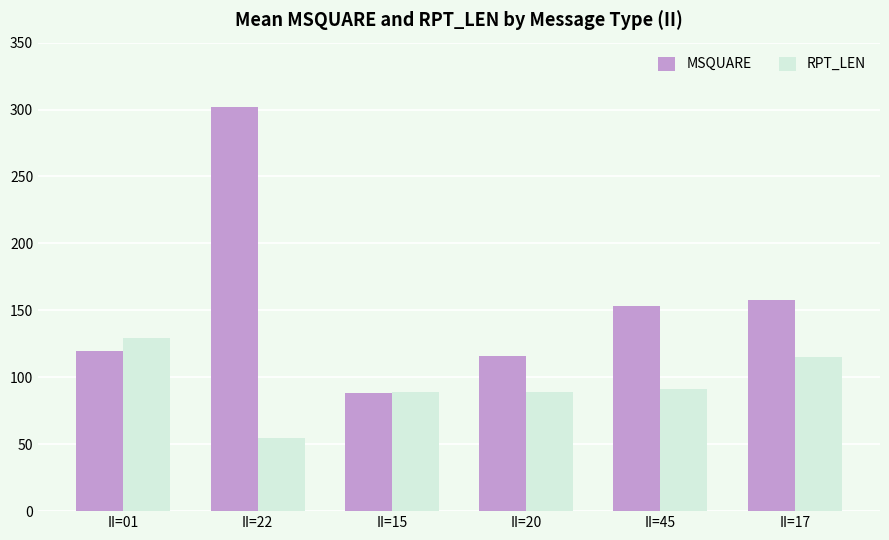

Is the value of MSQUARE at II=45 greater than the value of RPT_LEN at II=01?

Yes